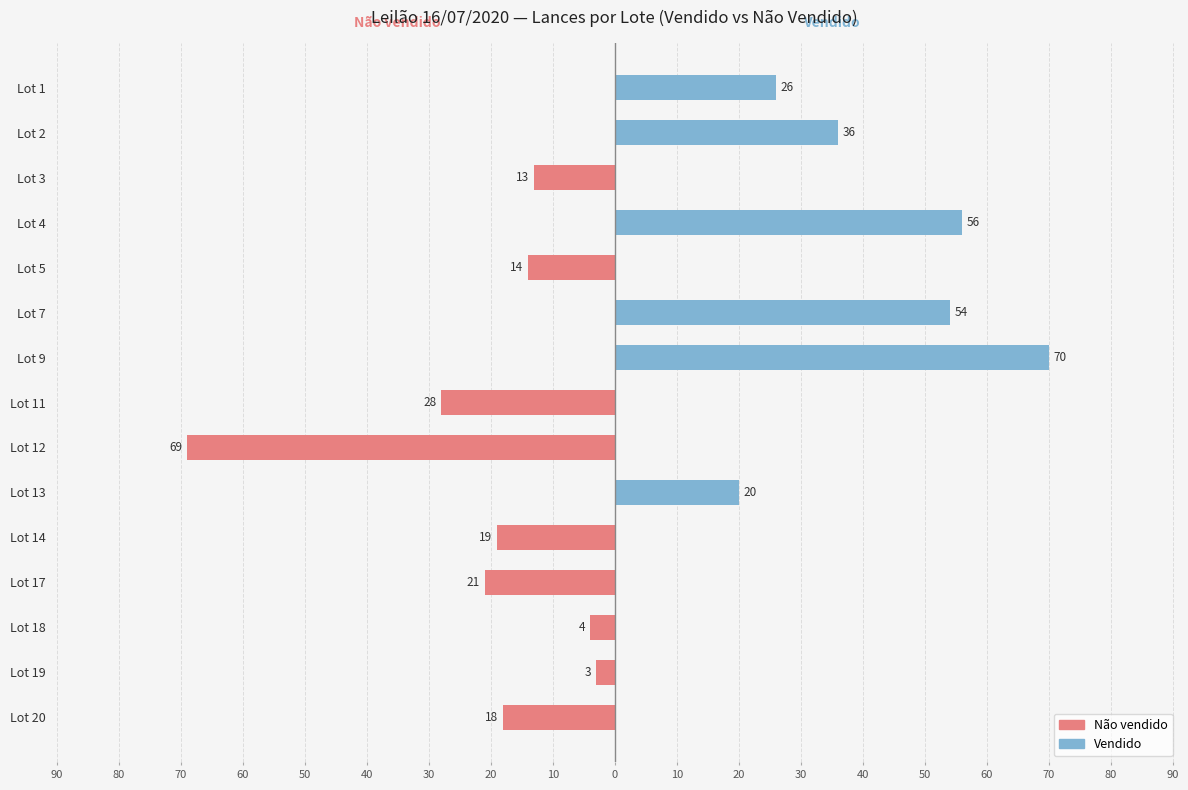

Rank the series at Lot 9 from highest to lowest value.

Vendido, Não vendido